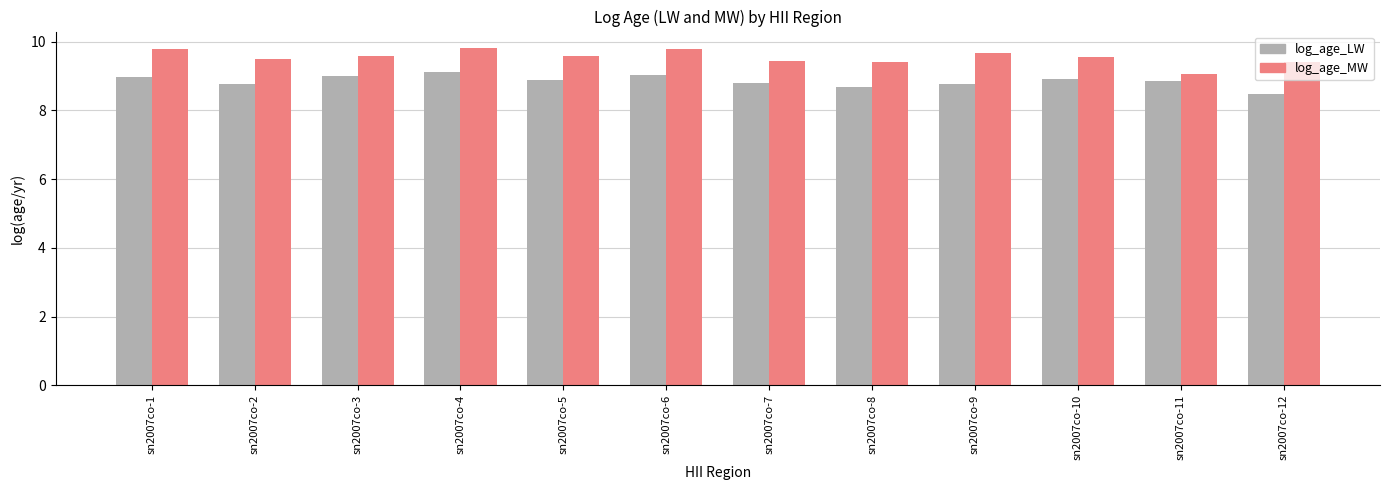

Reading left to right, list all the values displayed in this chart.

log_age_LW: sn2007co-1=9.0	sn2007co-2=8.8	sn2007co-3=9.0	sn2007co-4=9.1	sn2007co-5=8.9	sn2007co-6=9.0	sn2007co-7=8.8	sn2007co-8=8.7	sn2007co-9=8.8	sn2007co-10=8.9	sn2007co-11=8.9	sn2007co-12=8.5
log_age_MW: sn2007co-1=9.8	sn2007co-2=9.5	sn2007co-3=9.6	sn2007co-4=9.8	sn2007co-5=9.6	sn2007co-6=9.8	sn2007co-7=9.4	sn2007co-8=9.4	sn2007co-9=9.7	sn2007co-10=9.6	sn2007co-11=9.1	sn2007co-12=9.4